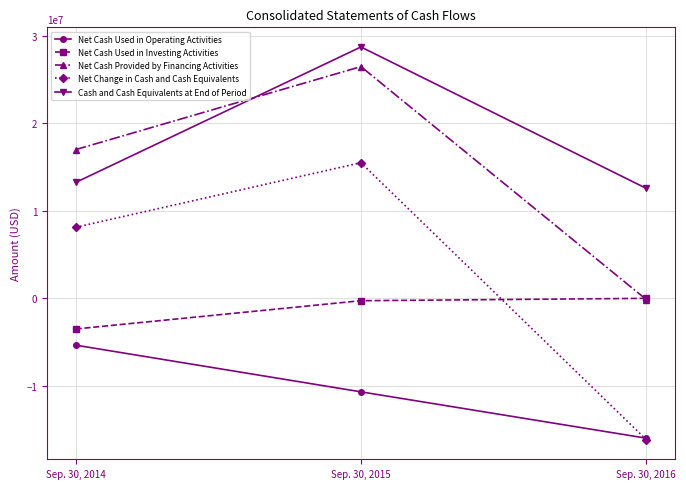

What is the difference between the highest and lowest values at Sep. 30, 2014?

22332732